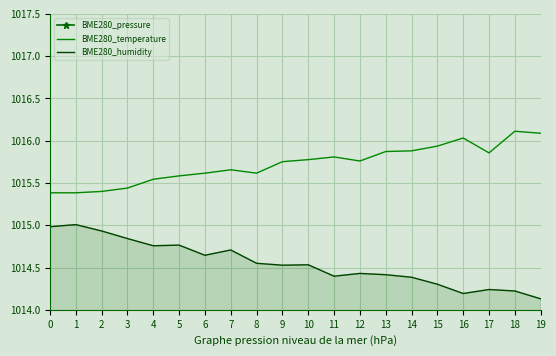

Where is the first local maximum for BME280_temperature?

7